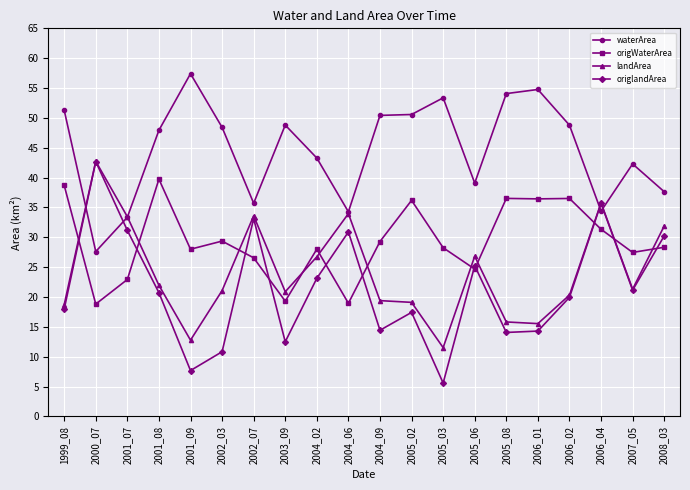

What is the approximate value of origWaterArea at 2006_02?

36.5